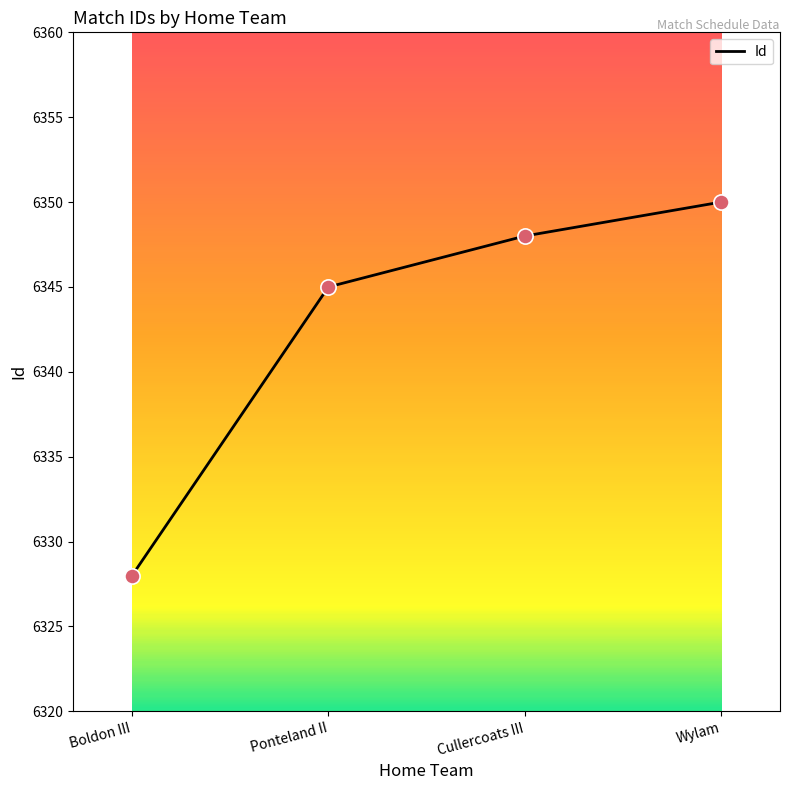

Approximately how many times larger is the value at Boldon III compared to Ponteland II?

1.0